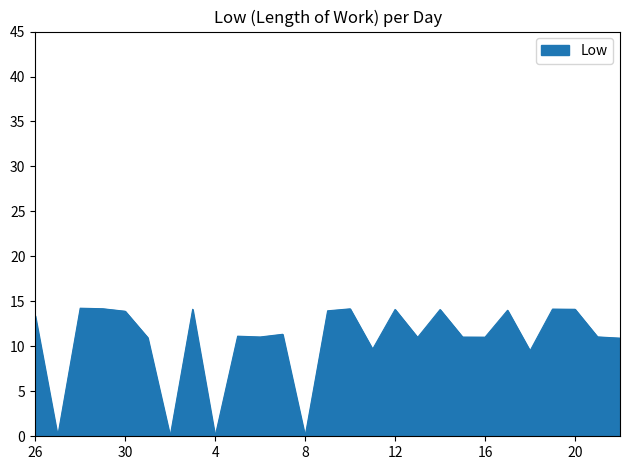

What is the maximum value shown in the chart?

14.2